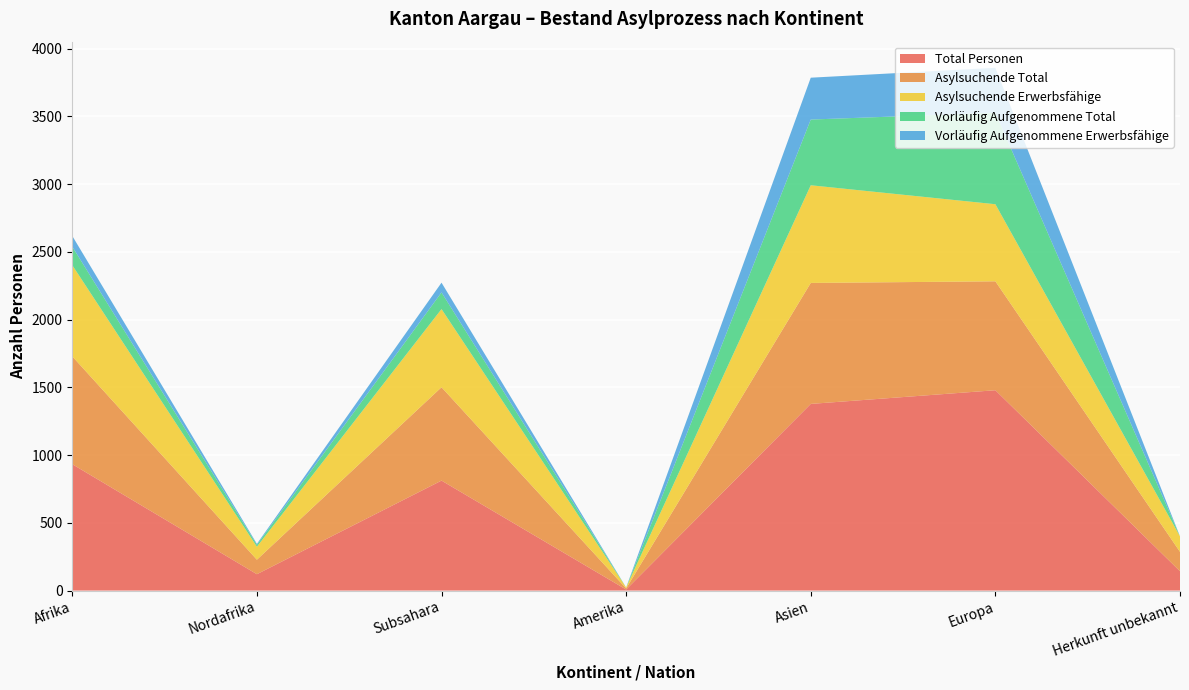

Reading left to right, what are all the values shown in this chart?

Total Personen: 933	121	812	8	1378	1479	143
Asylsuchende Total: 796	107	689	8	893	804	143
Asylsuchende Erwerbsfähige: 673	96	577	7	721	569	114
Vorläufig Aufgenommene Total: 137	14	123	0	485	675	0
Vorläufig Aufgenommene Erwerbsfähige: 79	7	72	0	309	332	0